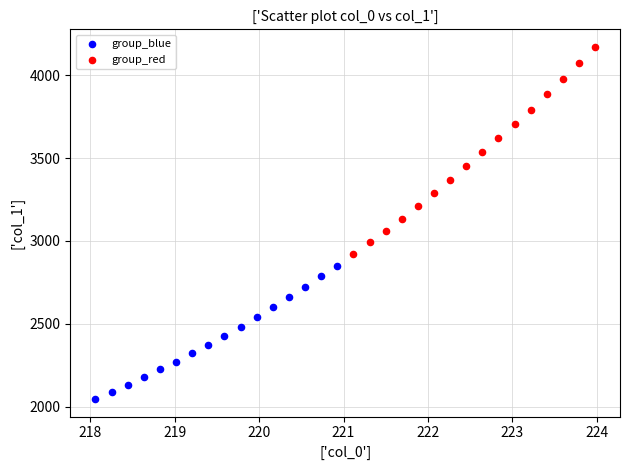

What are all the series names shown in the legend?

group_blue, group_red